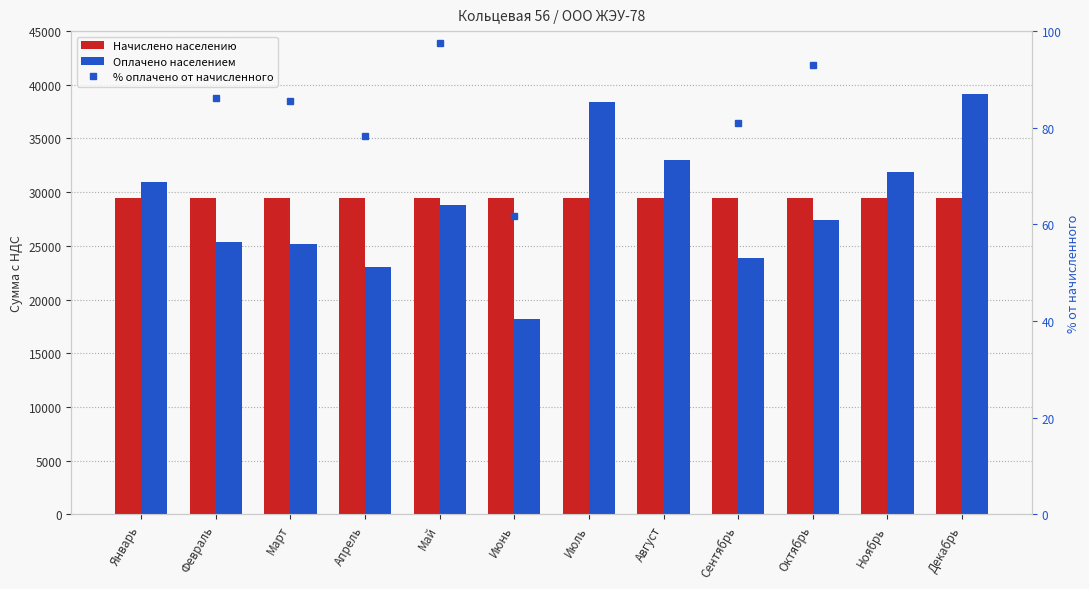

At which label does % оплачено от начисленного reach its minimum?

Июнь